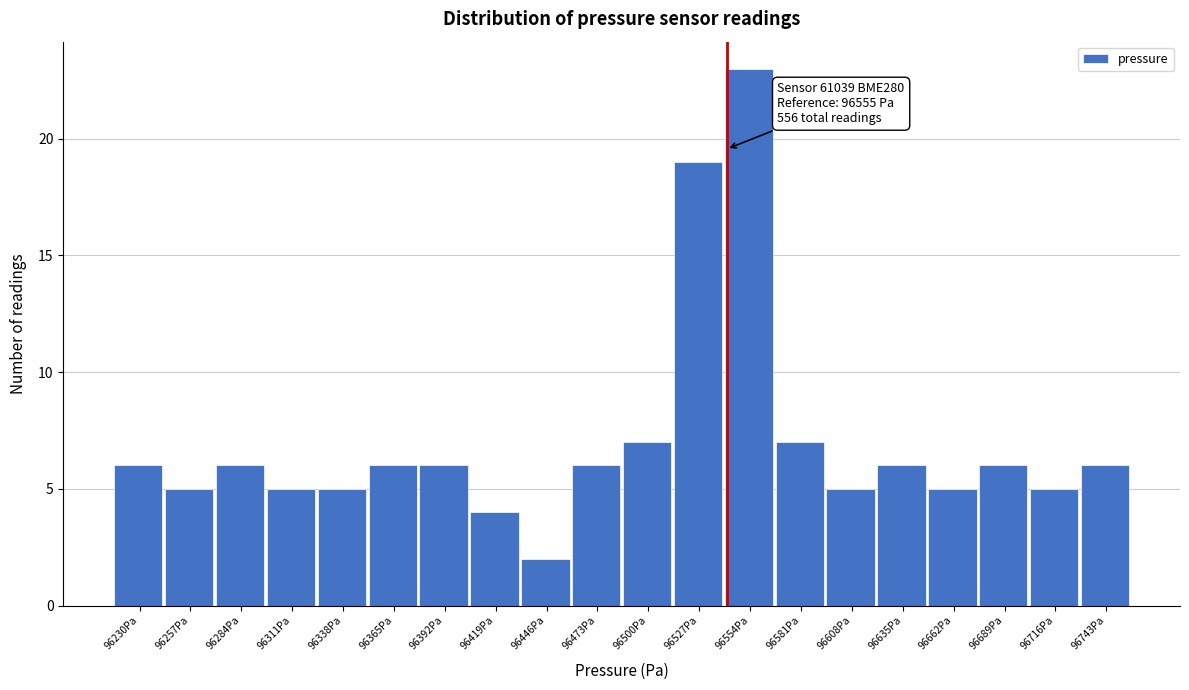

Reading left to right, transcribe all the data shown in this chart.

96230Pa=6	96257Pa=5	96284Pa=6	96311Pa=5	96338Pa=5	96365Pa=6	96392Pa=6	96419Pa=4	96446Pa=2	96473Pa=6	96500Pa=7	96527Pa=19	96554Pa=23	96581Pa=7	96608Pa=5	96635Pa=6	96662Pa=5	96689Pa=6	96716Pa=5	96743Pa=6